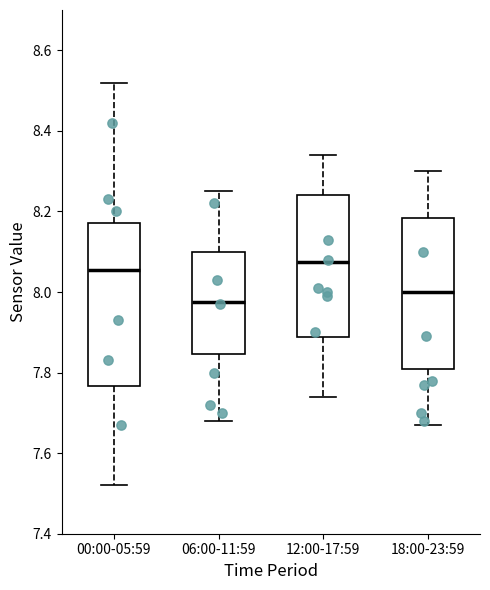

Reading left to right, read every box against the y-axis: the position of its median line, the range the box covers, and the ends of its whiskers. The values are not printed on the chart, so give them approximately, as read against the axis.

00:00-05:59: median 8.06, box 7.76 to 8.18, whiskers 7.52 to 8.52
06:00-11:59: median 7.98, box 7.84 to 8.10, whiskers 7.68 to 8.26
12:00-17:59: median 8.08, box 7.88 to 8.24, whiskers 7.74 to 8.34
18:00-23:59: median 8.00, box 7.82 to 8.18, whiskers 7.68 to 8.30